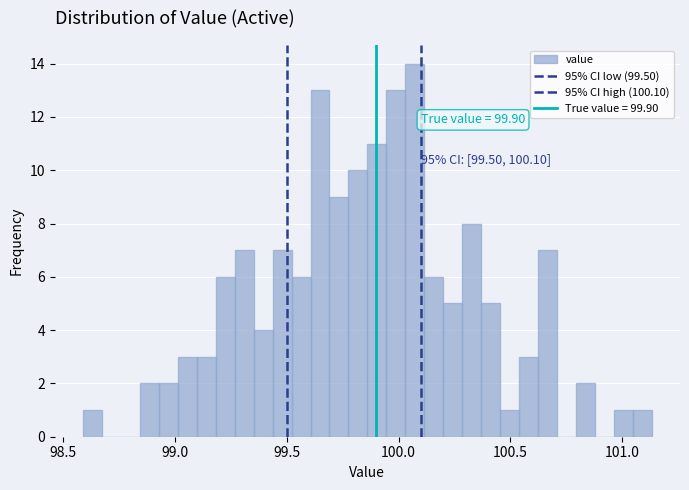

Around what value on the x-axis is the tallest bar? Give the approximate position of its centre, as read against the axis.

100.05